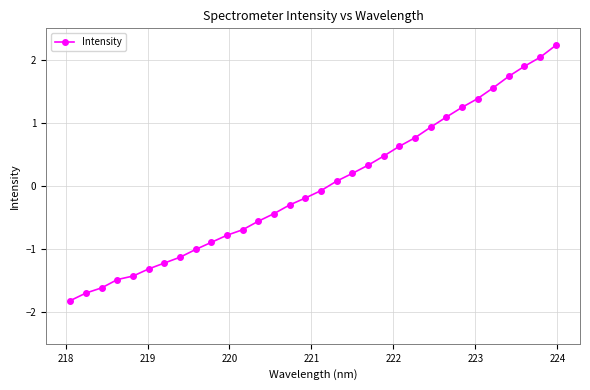

What is the smallest value displayed?

-1.8